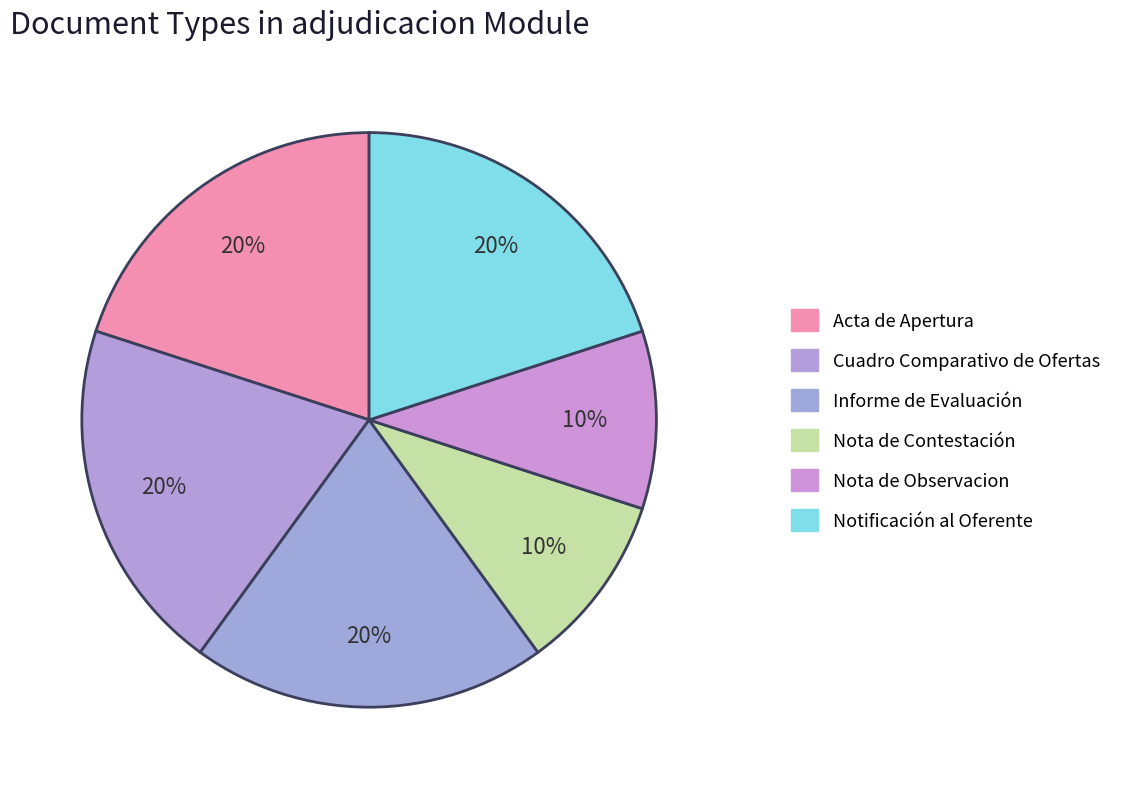

How many slices are in this pie chart?

6